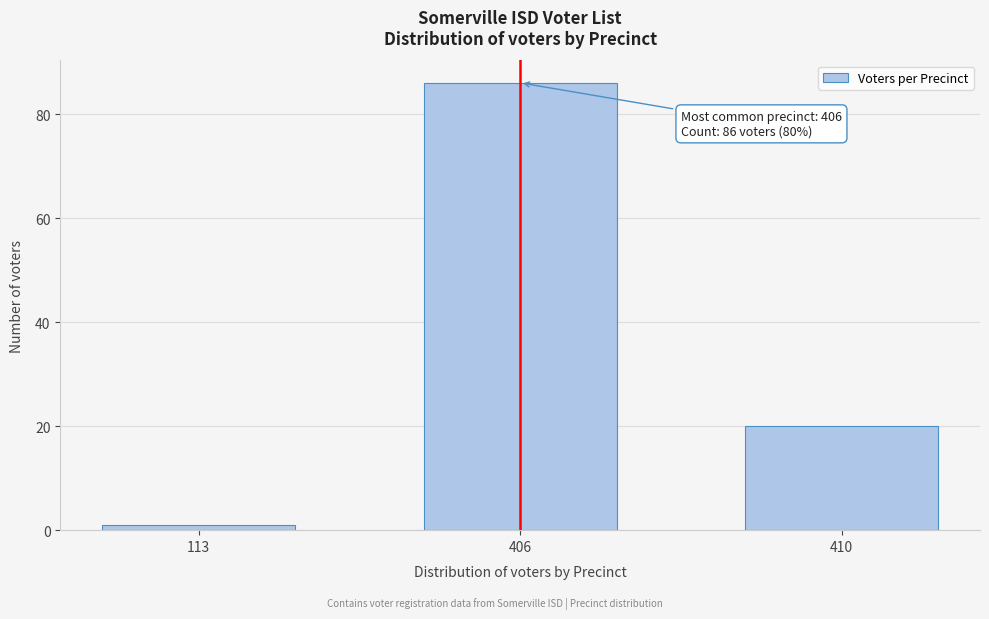

Reading left to right, transcribe all the data shown in this chart.

1	86	20